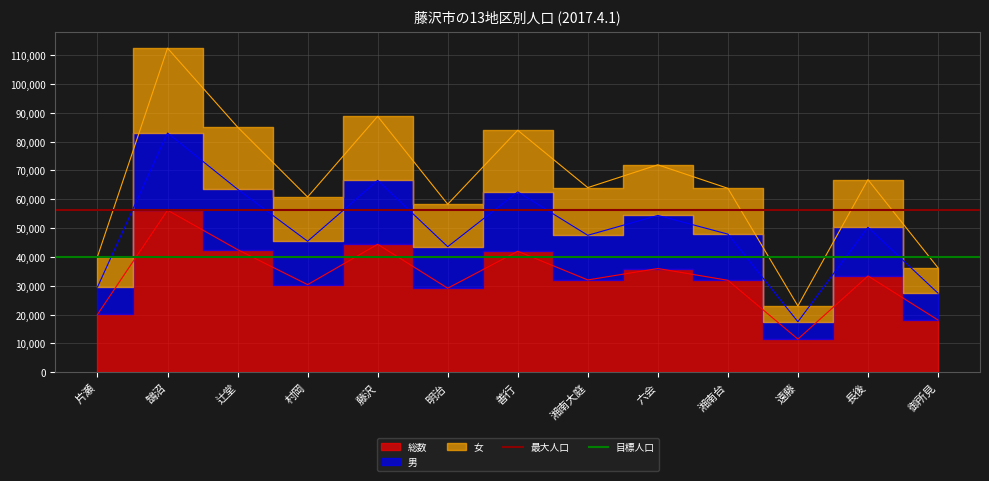

What is the sum of all 目標人口 values?

80000